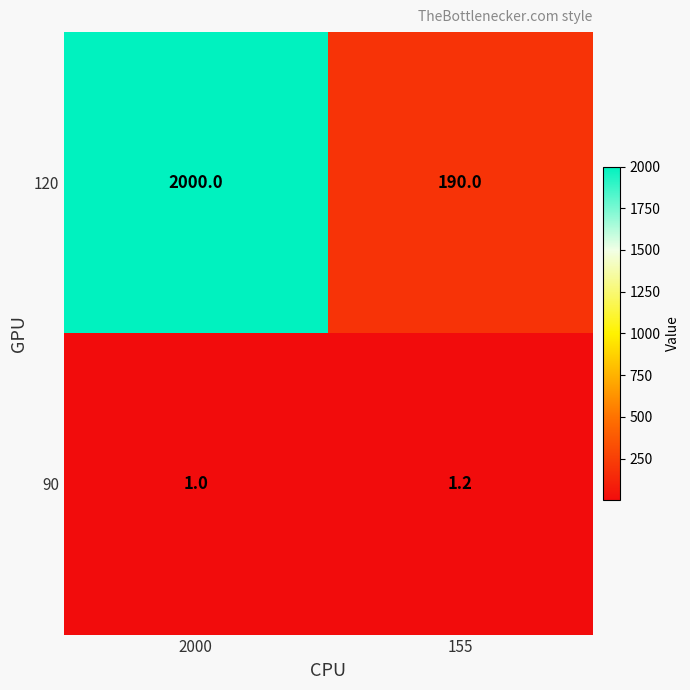

List the series in order of their overall mean, lowest first.

90, 120